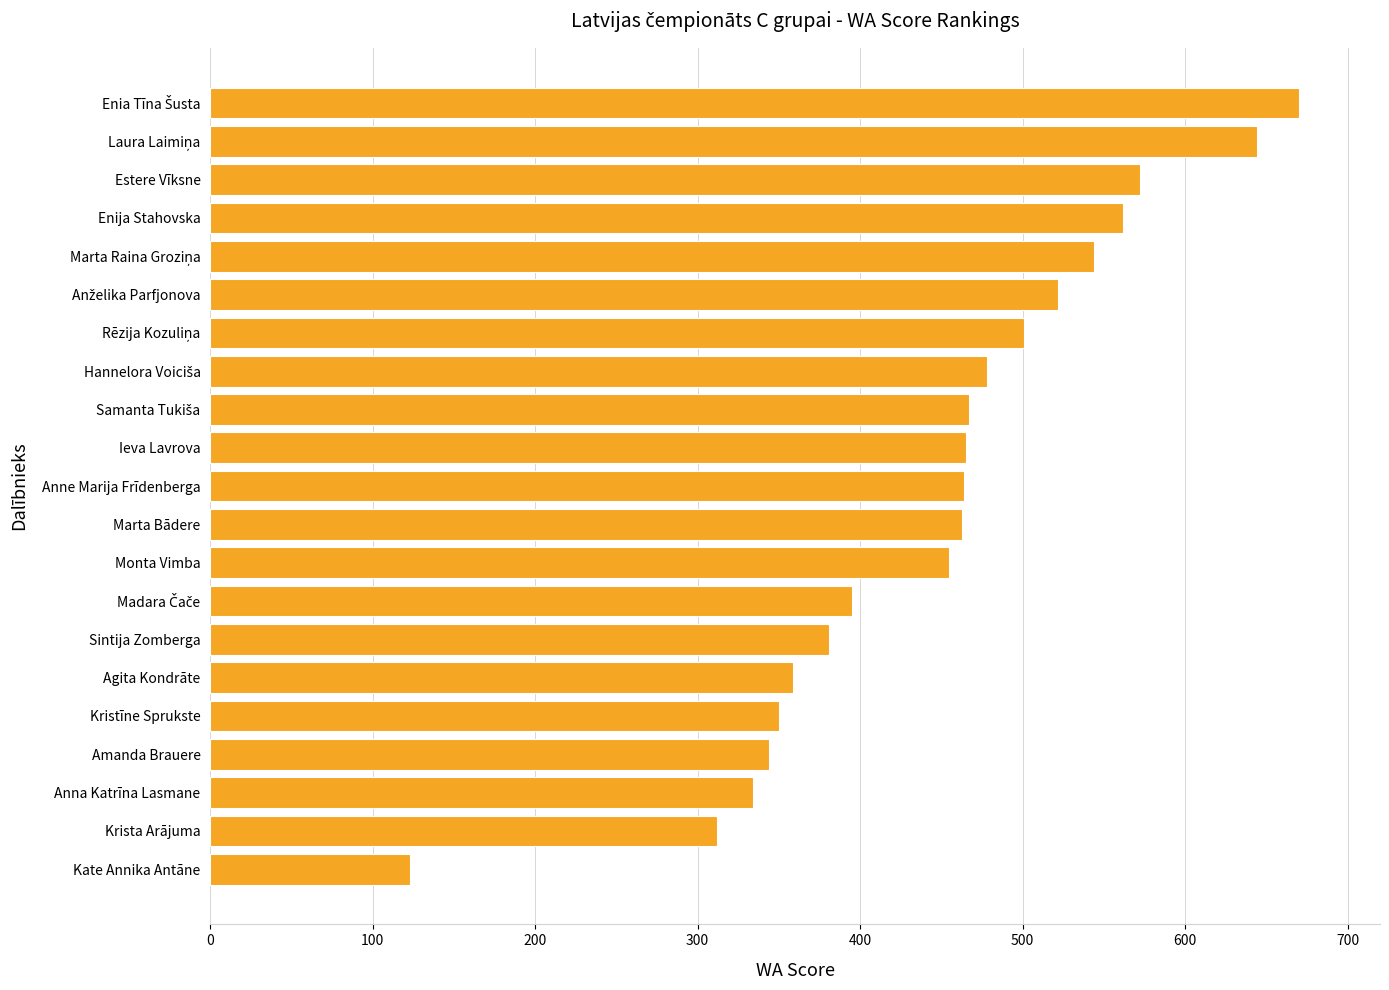

What is the difference between the maximum and second lowest values?

358